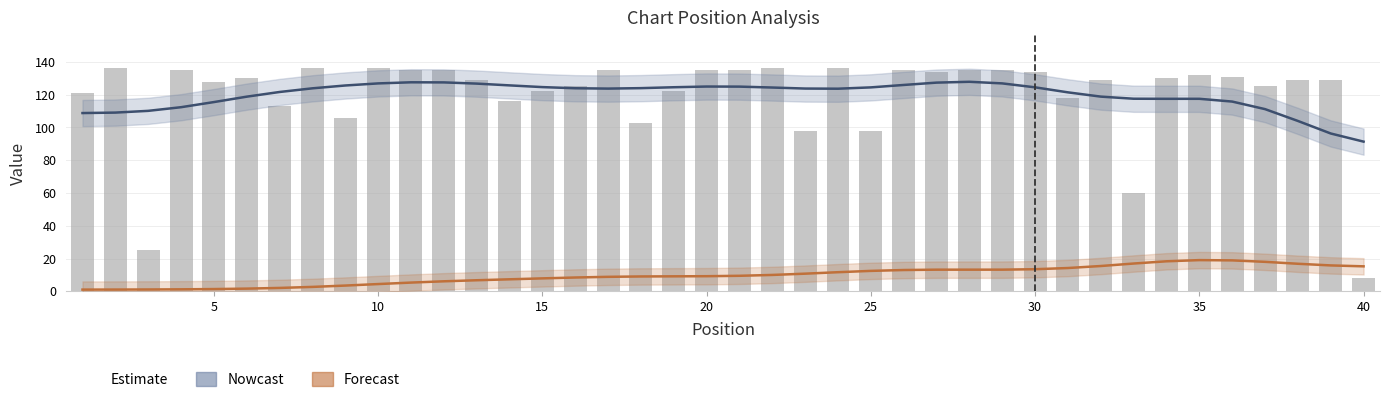

What is the sum of all Weeks on Chart values?

4790.0